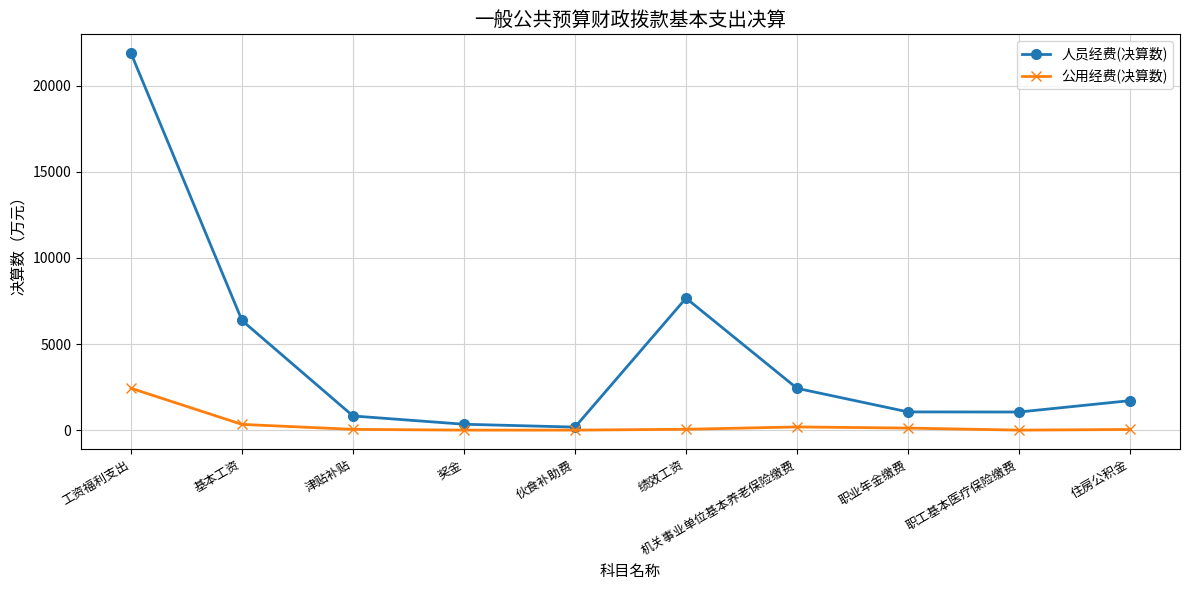

Rank the series at 绩效工资 from highest to lowest value.

人员经费(决算数), 公用经费(决算数)